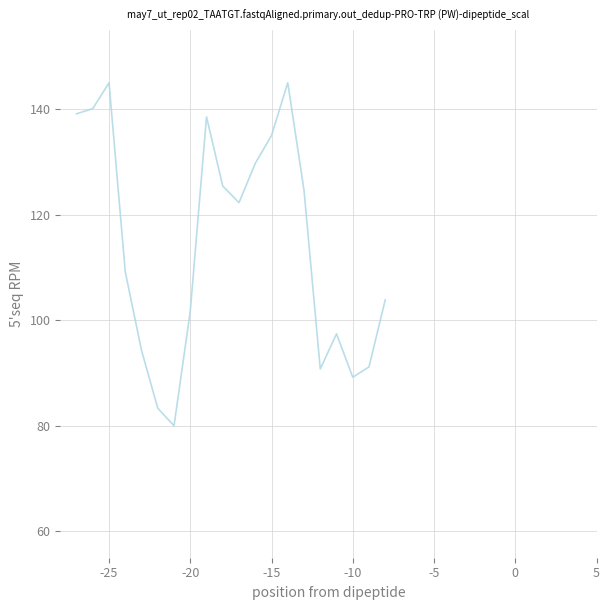

What is the greatest value displayed?

145.0